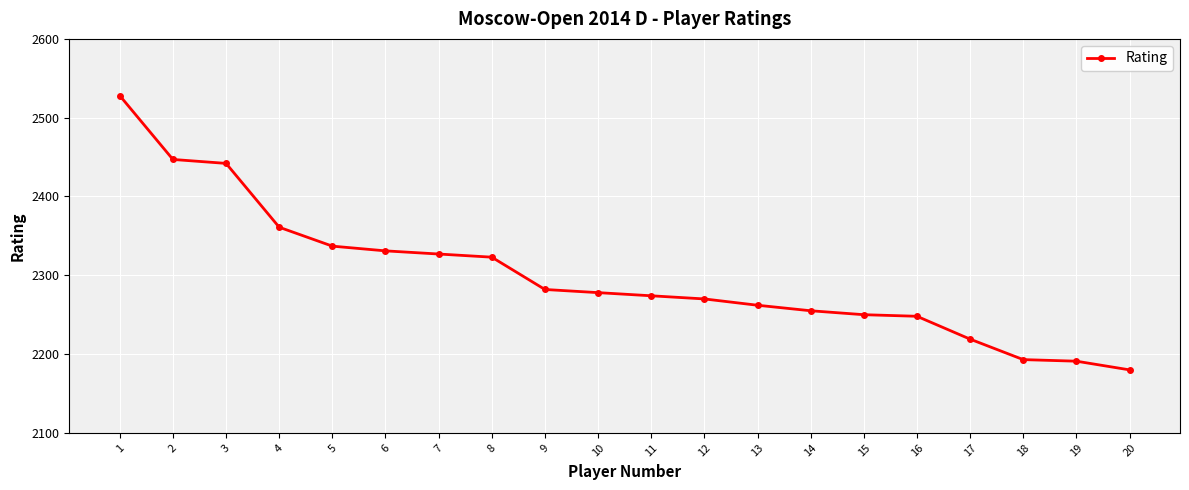

What is the ratio of the value at 4 to the value at 8?

1.0